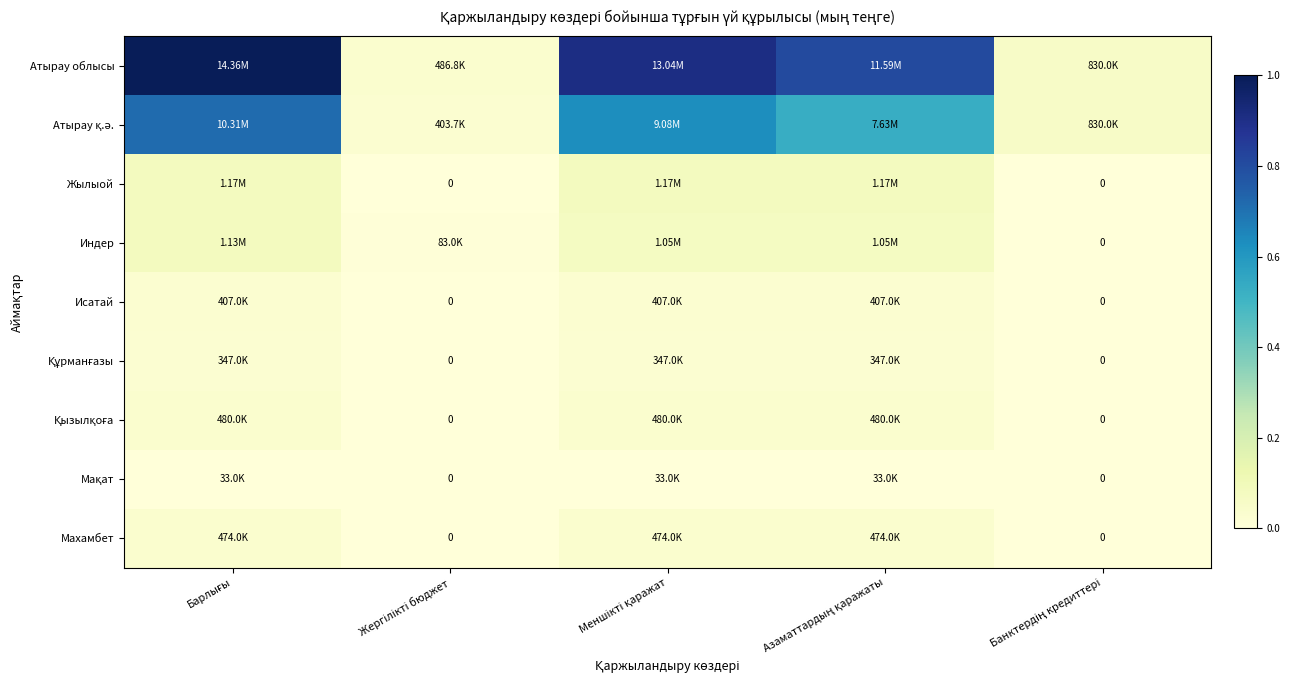

How many values in Индер are above zero?

4